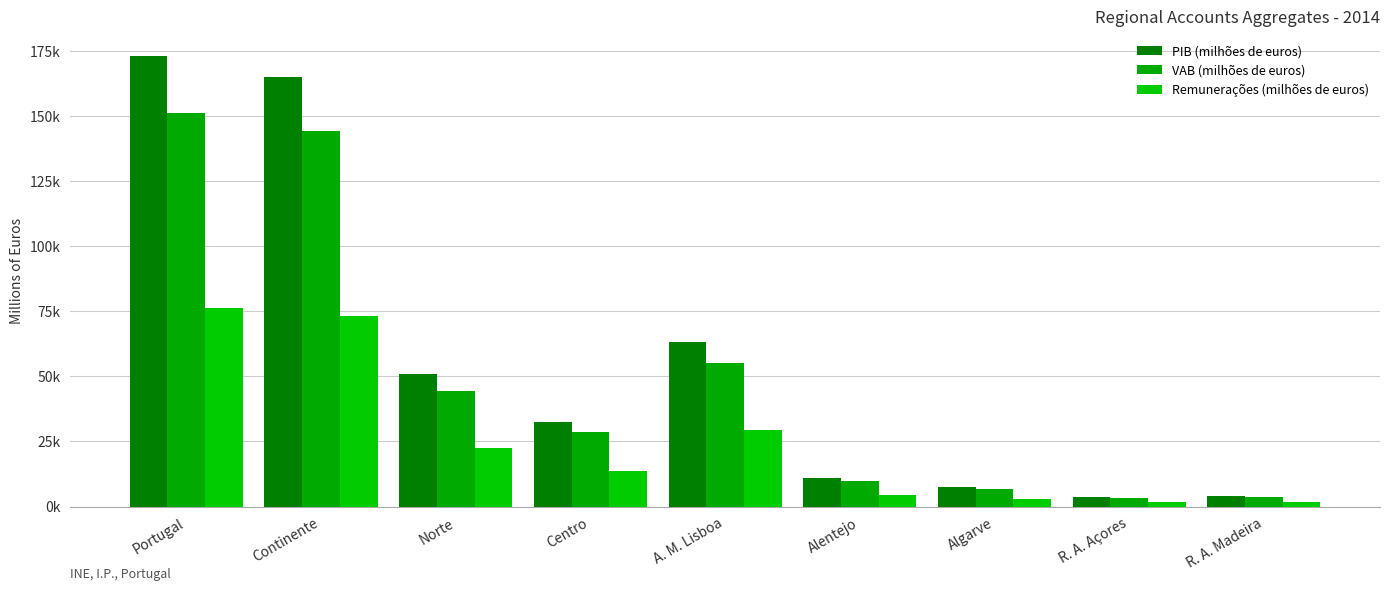

What is the difference between the second highest and second lowest values in the VAB (milhões de euros) series?

140832.5